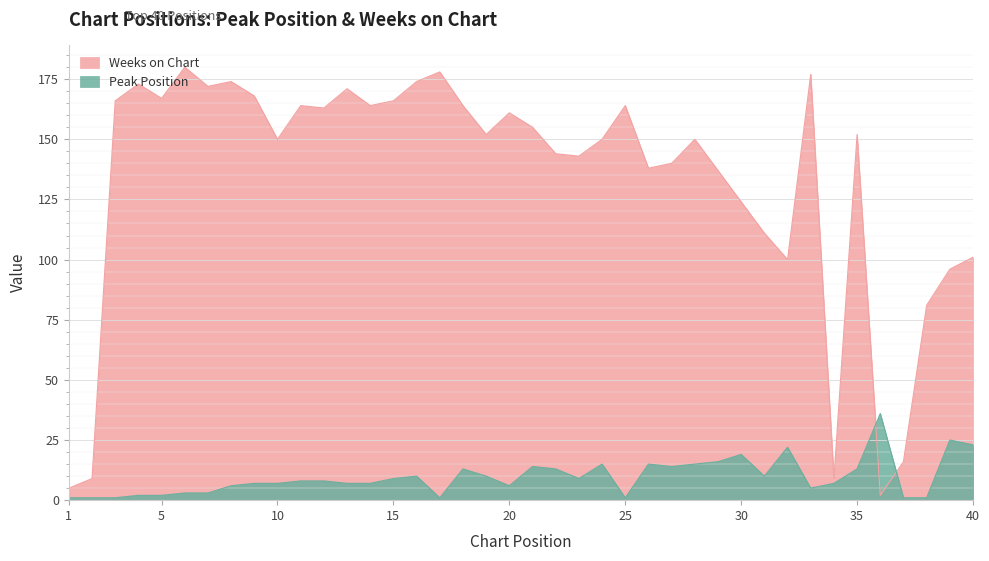

How many data points in Weeks on Chart are less than 152?

19